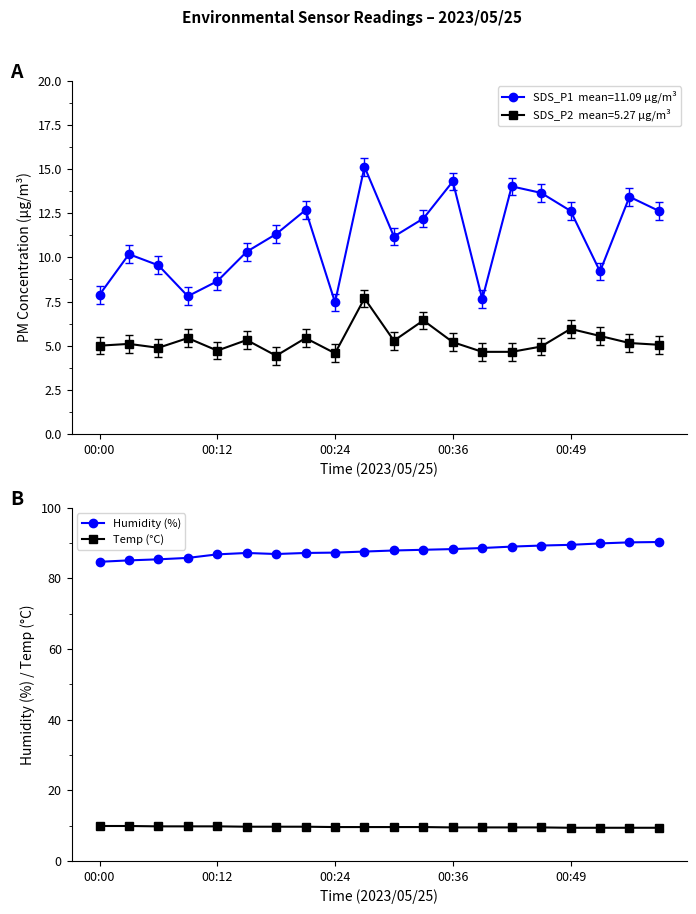

Which series has the largest total across all categories?

Humidity (%)